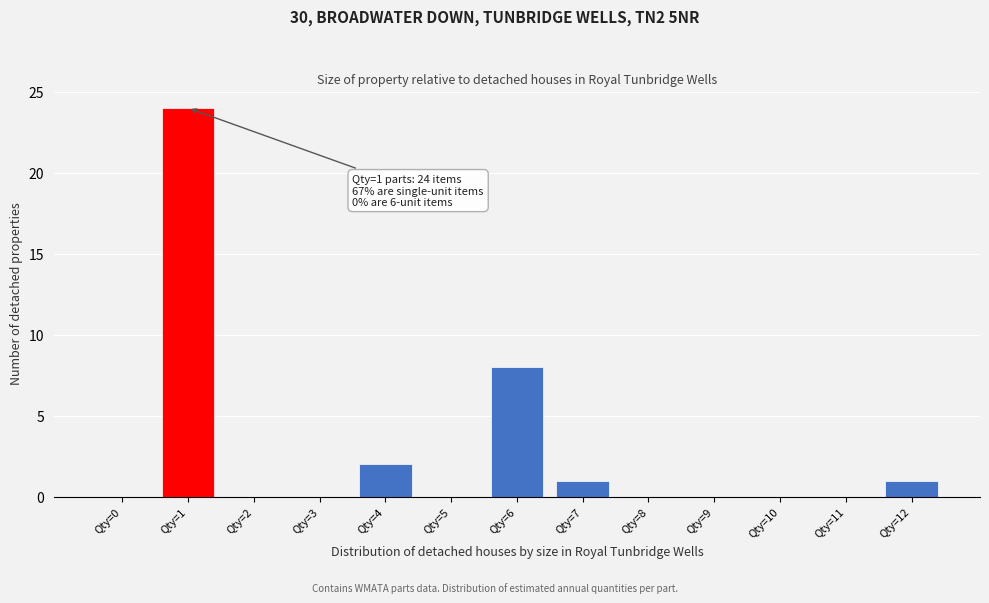

Reading right to left, transcribe all the data shown in this chart.

Qty=12=1	Qty=11=0	Qty=10=0	Qty=9=0	Qty=8=0	Qty=7=1	Qty=6=8	Qty=5=0	Qty=4=2	Qty=3=0	Qty=2=0	Qty=1=24	Qty=0=0